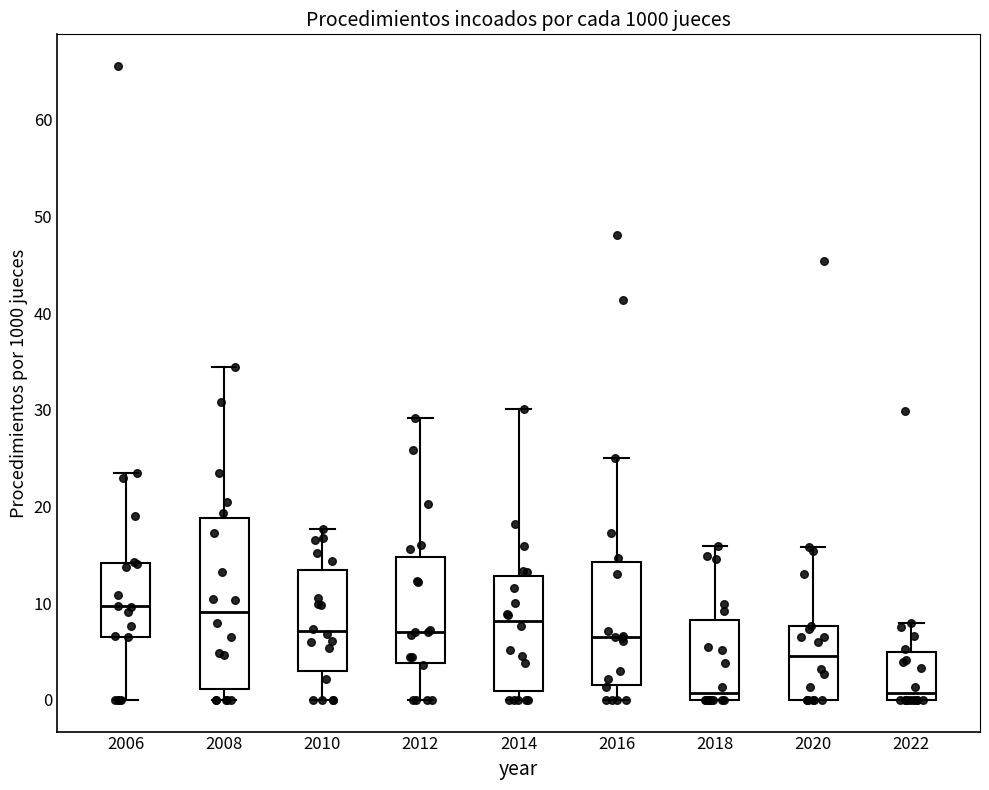

Where is the upper edge of the box at x = 2020 on the y-axis? The values are not printed on the chart, so give them approximately, as read against the axis.

8